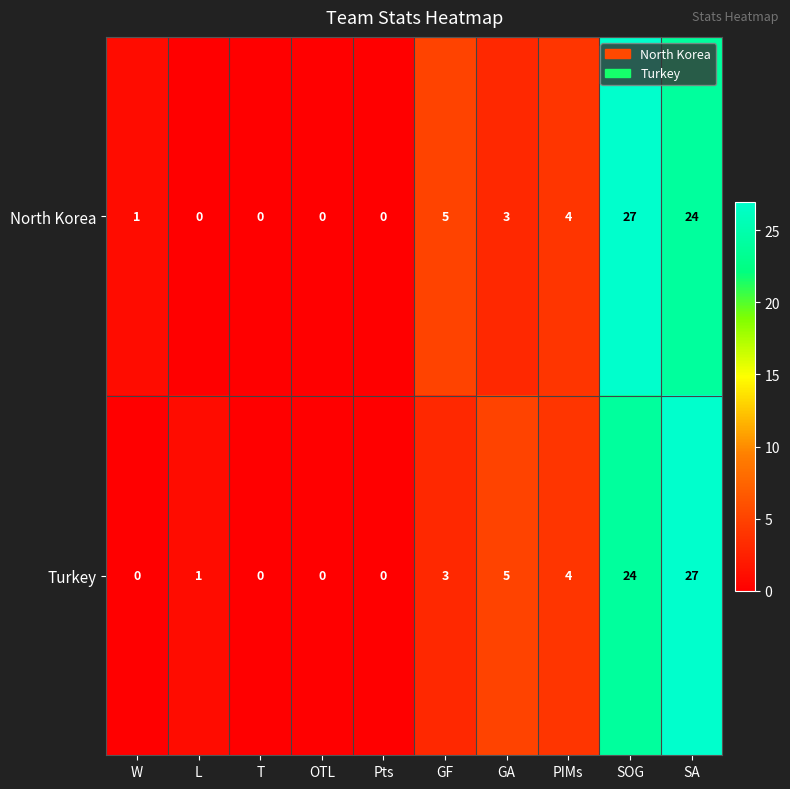

What is the average value of the Turkey series?

6